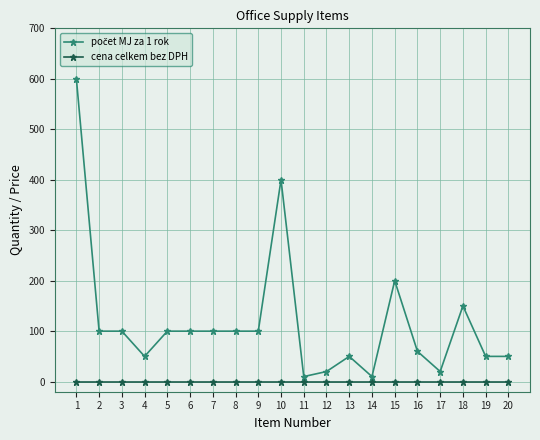

The value of cena celkem bez DPH at 3 is 0. True or false?

True